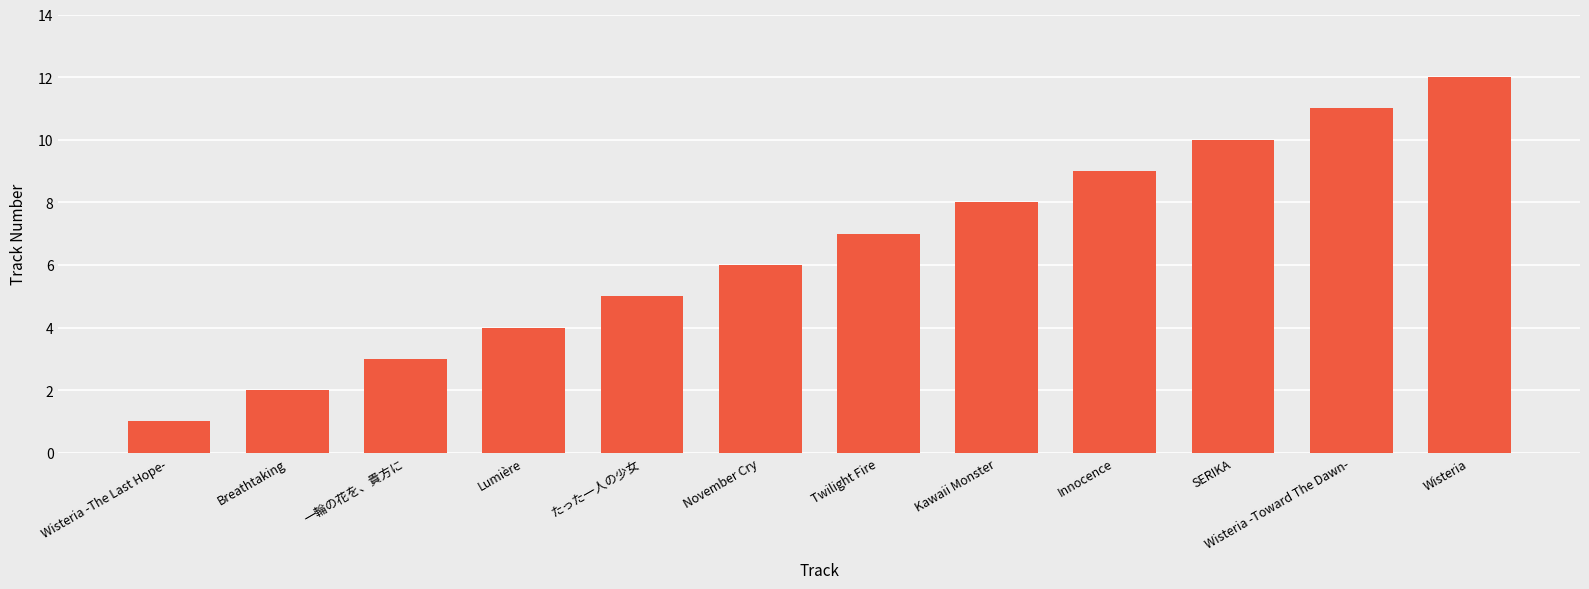

Does the chart contain any negative values?

No